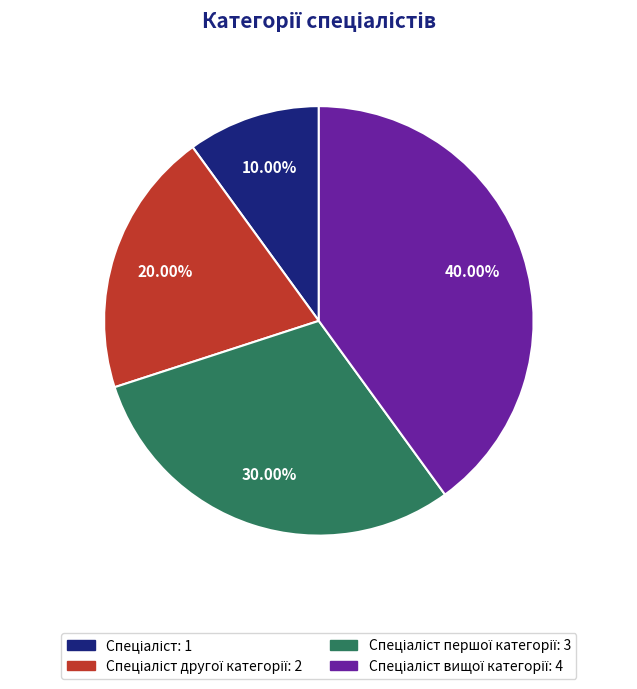

Is there a majority slice in this chart?

No